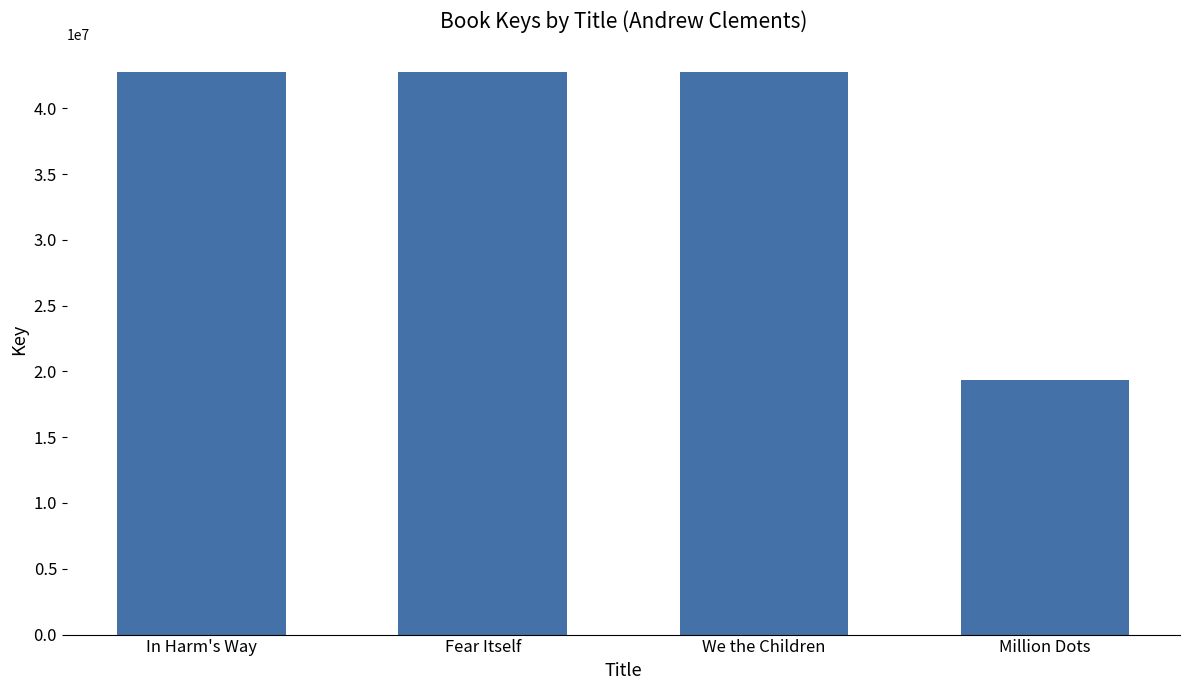

Count the number of data series in this chart.

1